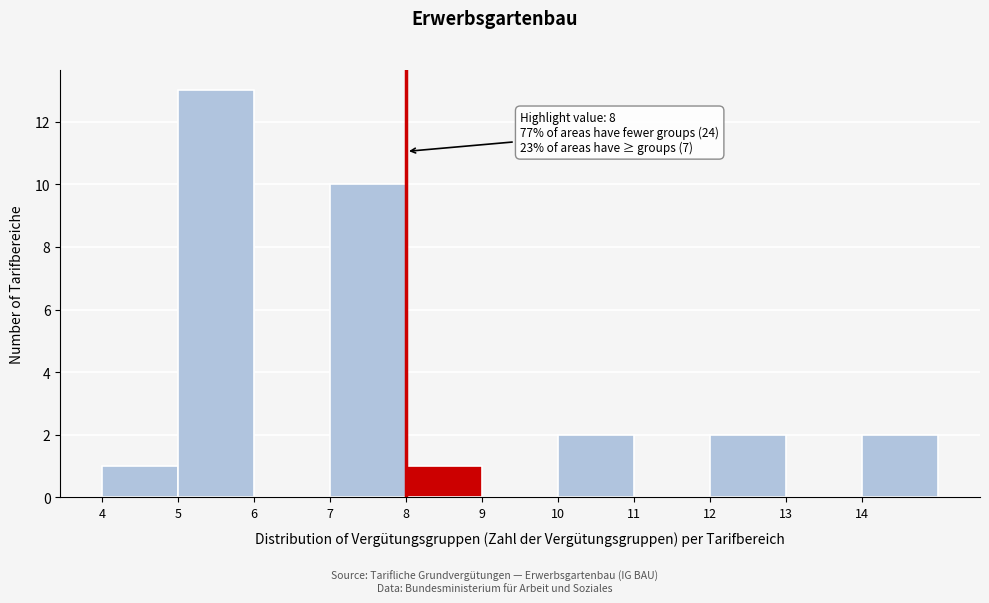

Over which range of the x-axis is the bar tallest?

5 to 6